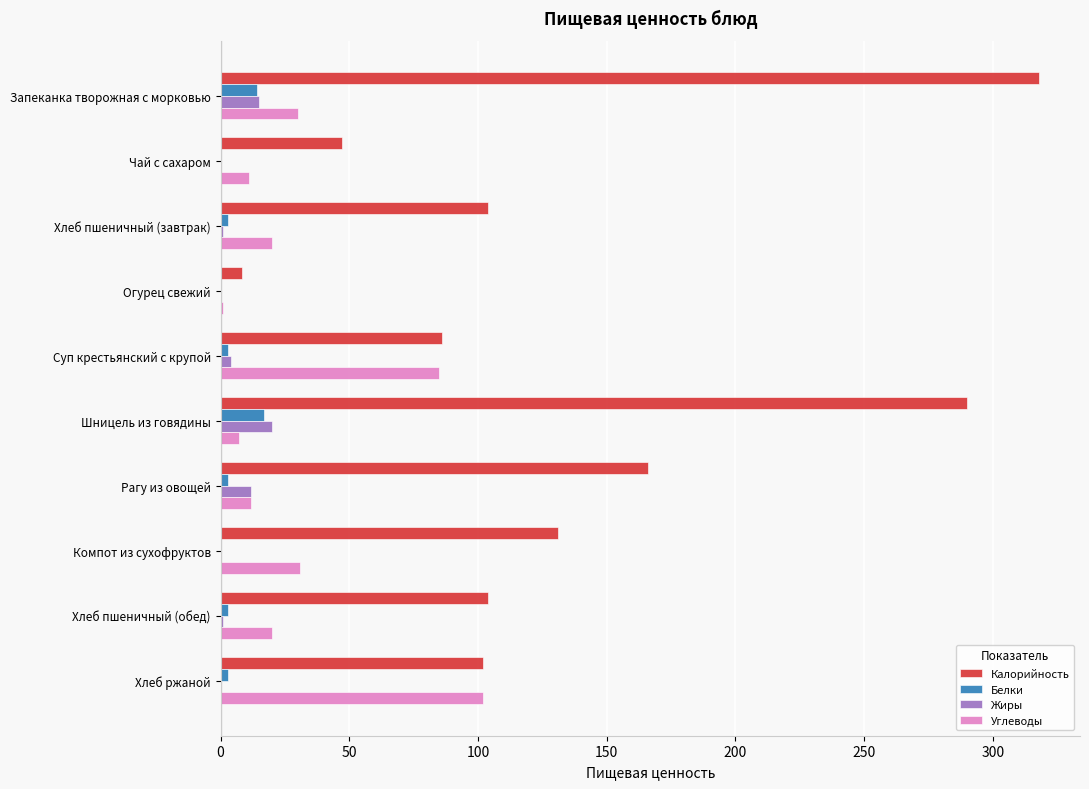

Which series has the largest total across all categories?

Калорийность